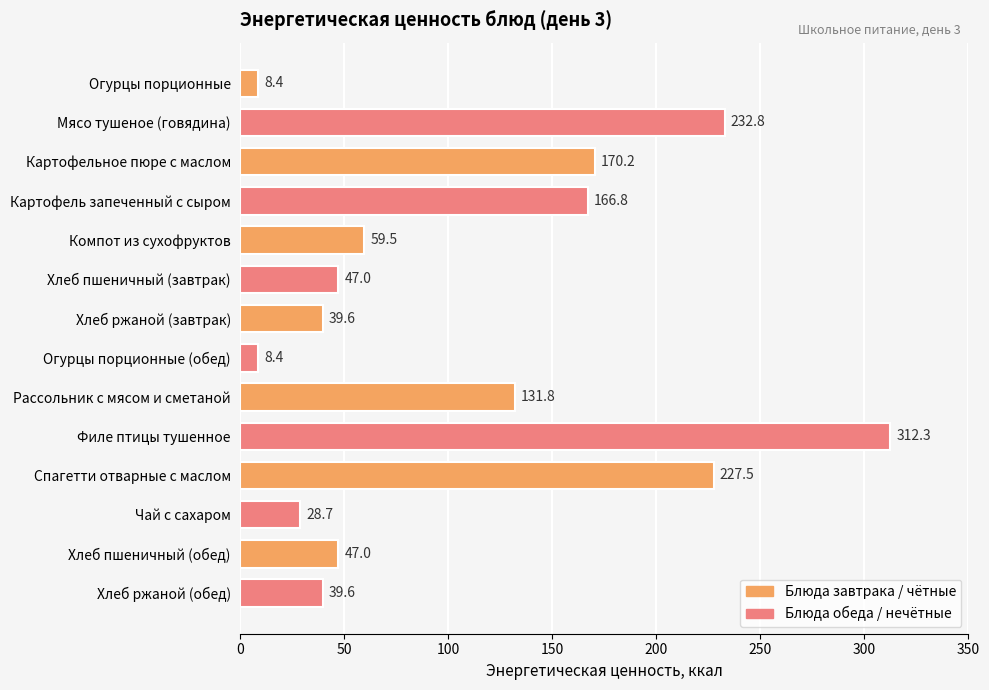

How many bars are there in total?

14